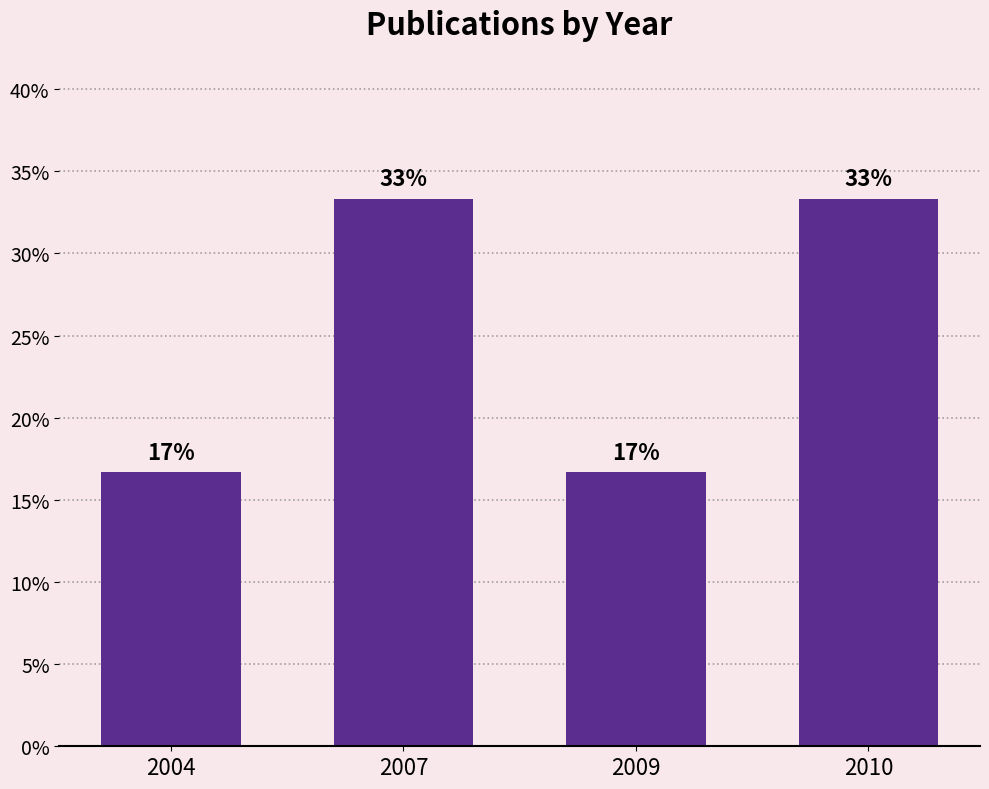

At which label is the value closest to 24?

2004